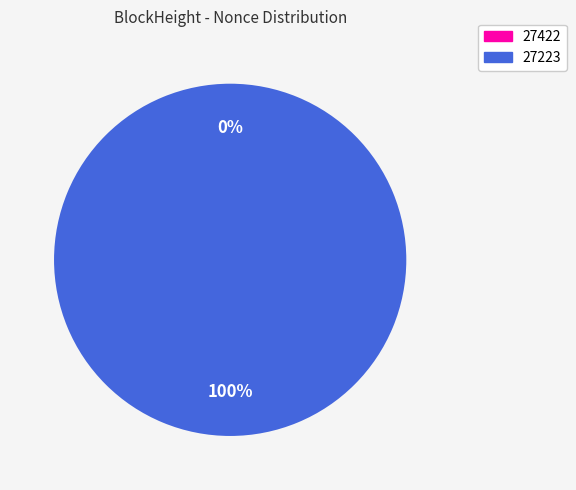

Which category has the smallest portion of the pie?

27422